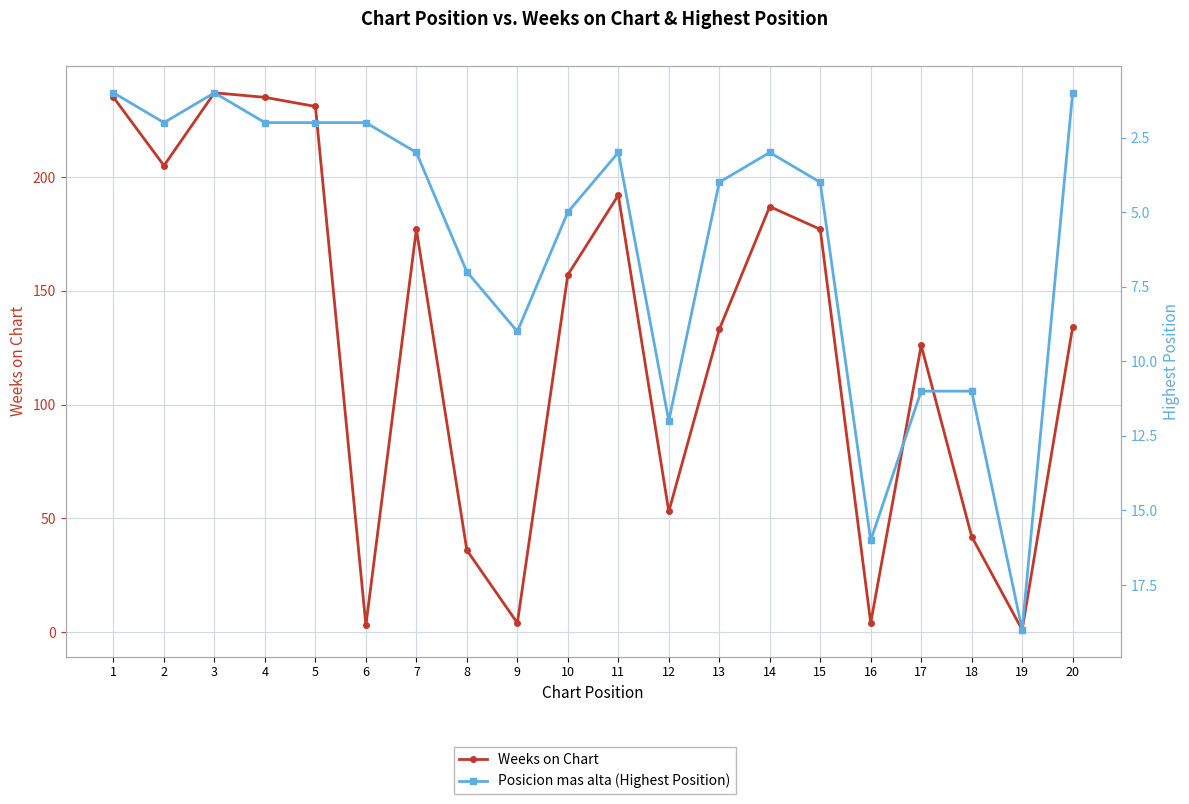

True or false: Posicion mas alta (Highest Position) and Weeks on Chart cross at least once.

True